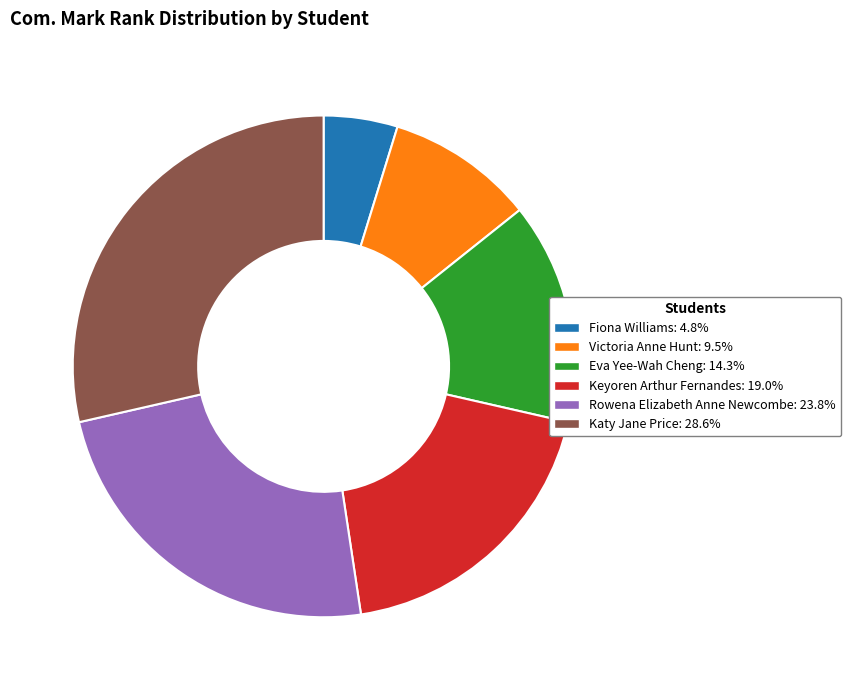

What is the largest slice in the pie chart?

Katy Jane Price